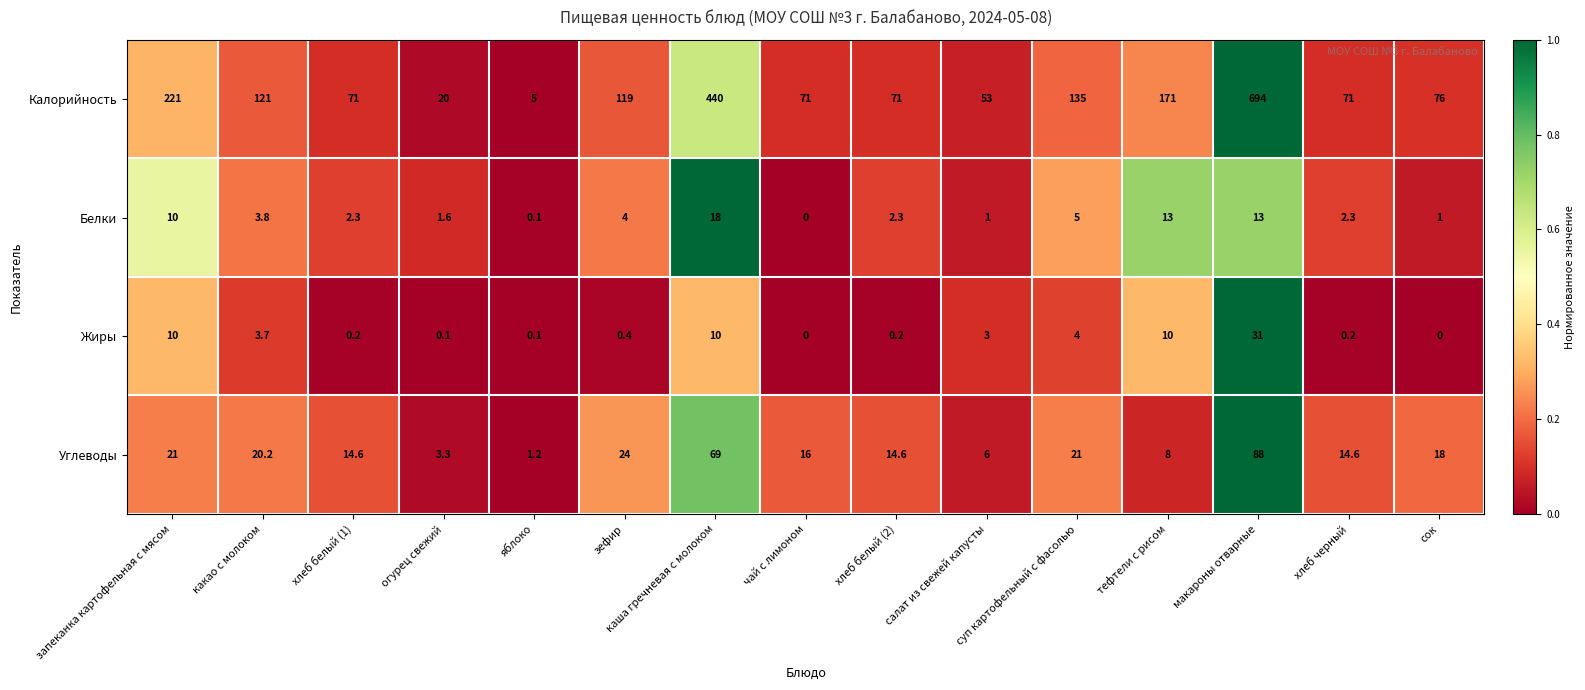

What is the spread (max minus min) of values at хлеб белый (1)?

70.8